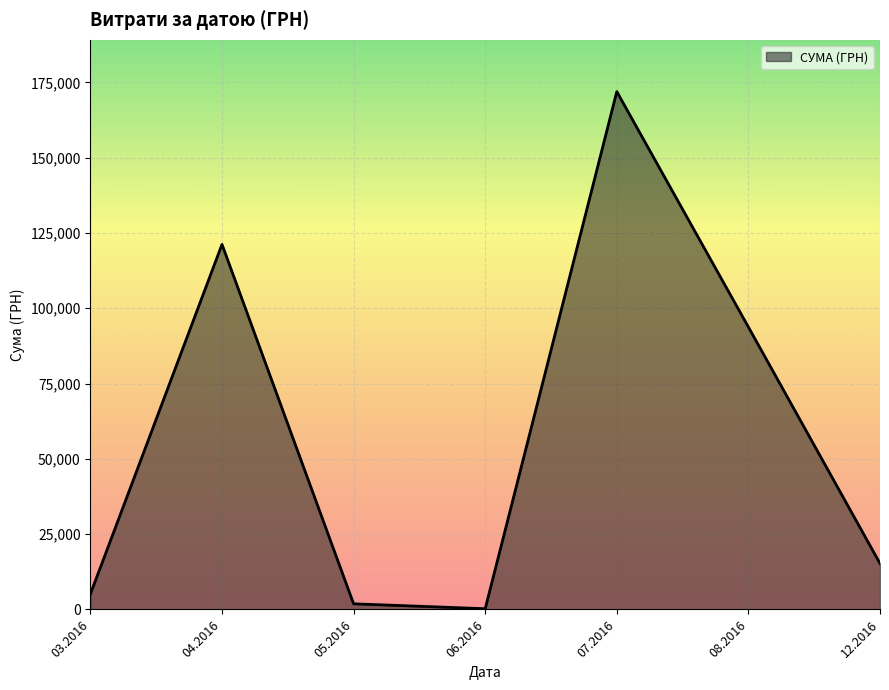

Approximately how many times larger is the value at 03.2016 compared to 12.2016?

0.3